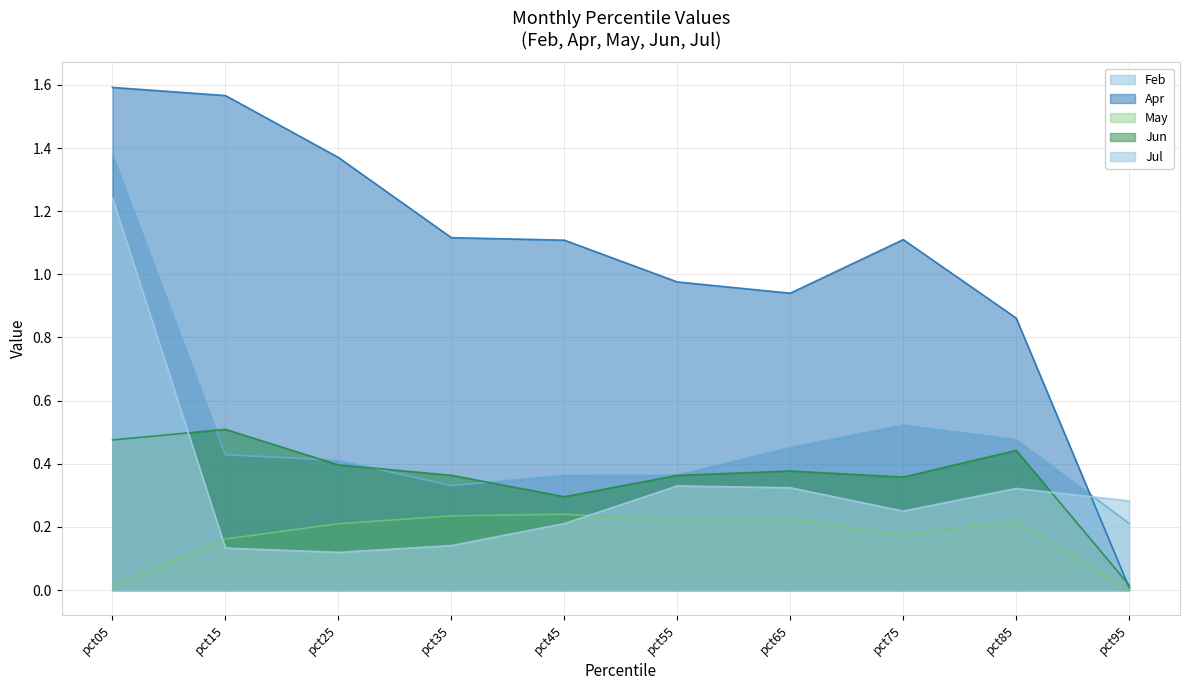

Where do Jul and Feb first cross each other?

pct85 and pct95